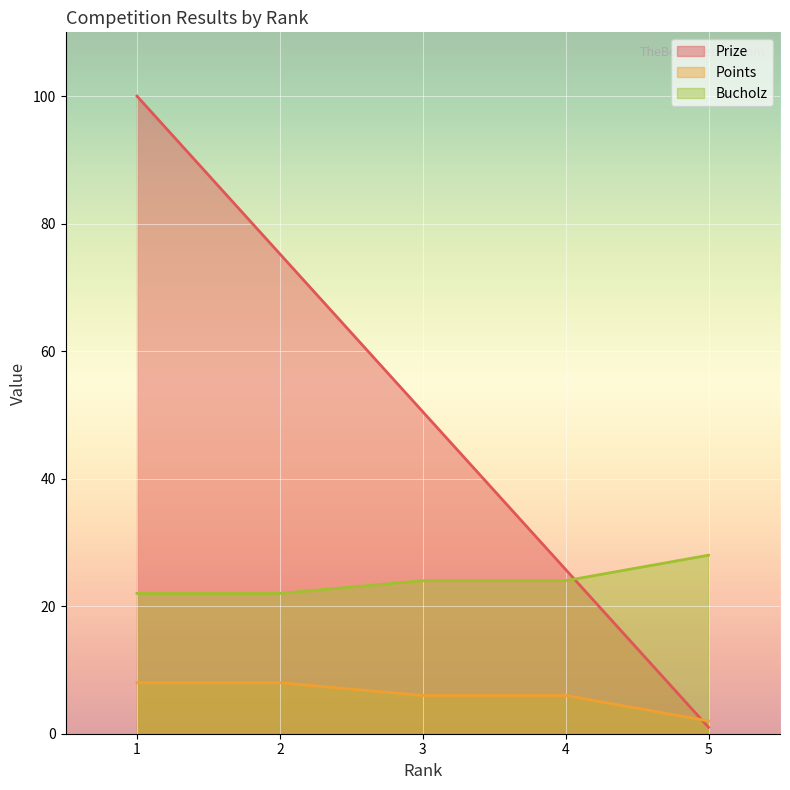

What are all the series names shown in the legend?

Prize, Points, Bucholz